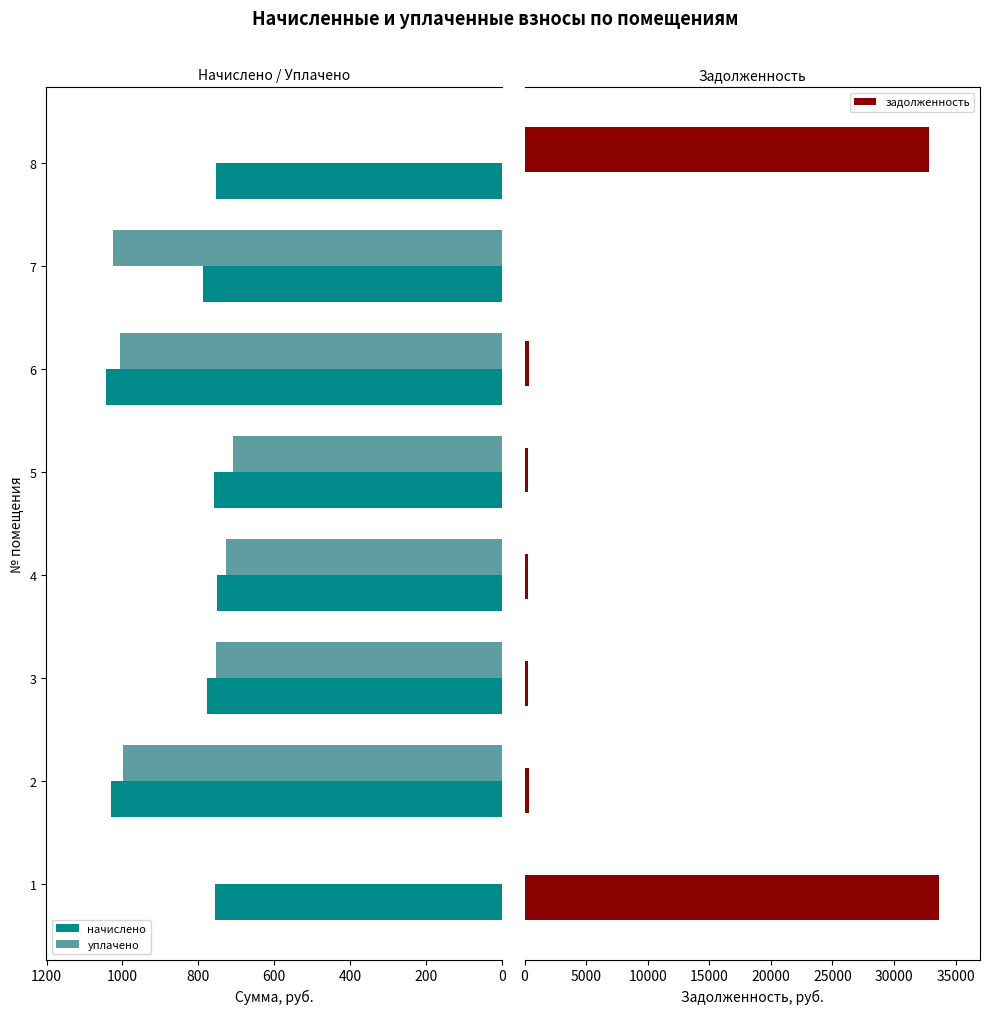

What is the sum of all задолженность values?

67952.9